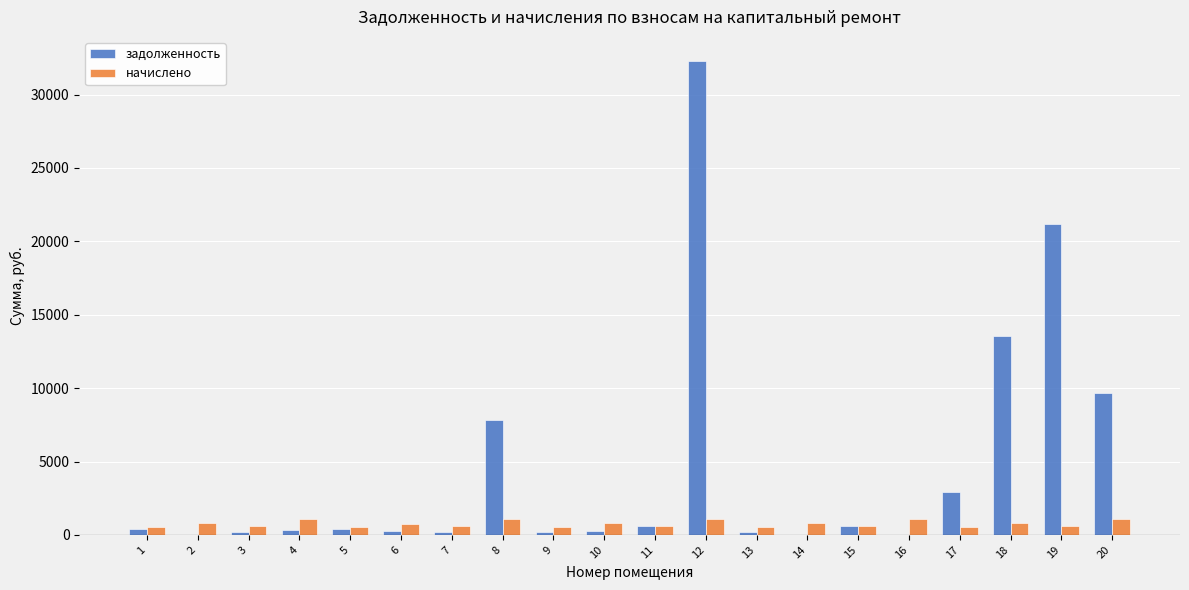

What is the sum of all задолженность values?

90924.8